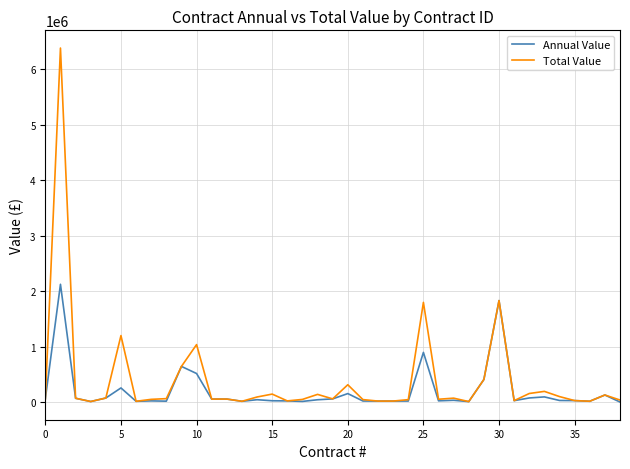

What is the maximum value for Annual Value?

2125519.0